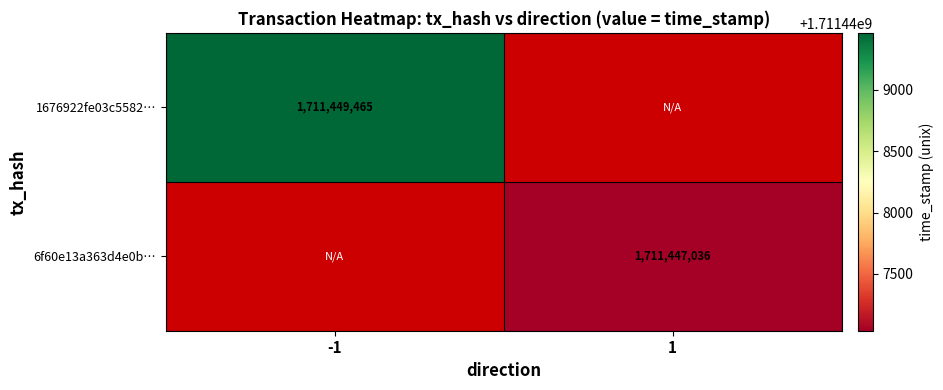

The value of 1676922fe03c5582… at -1 is 799697725. True or false?

False